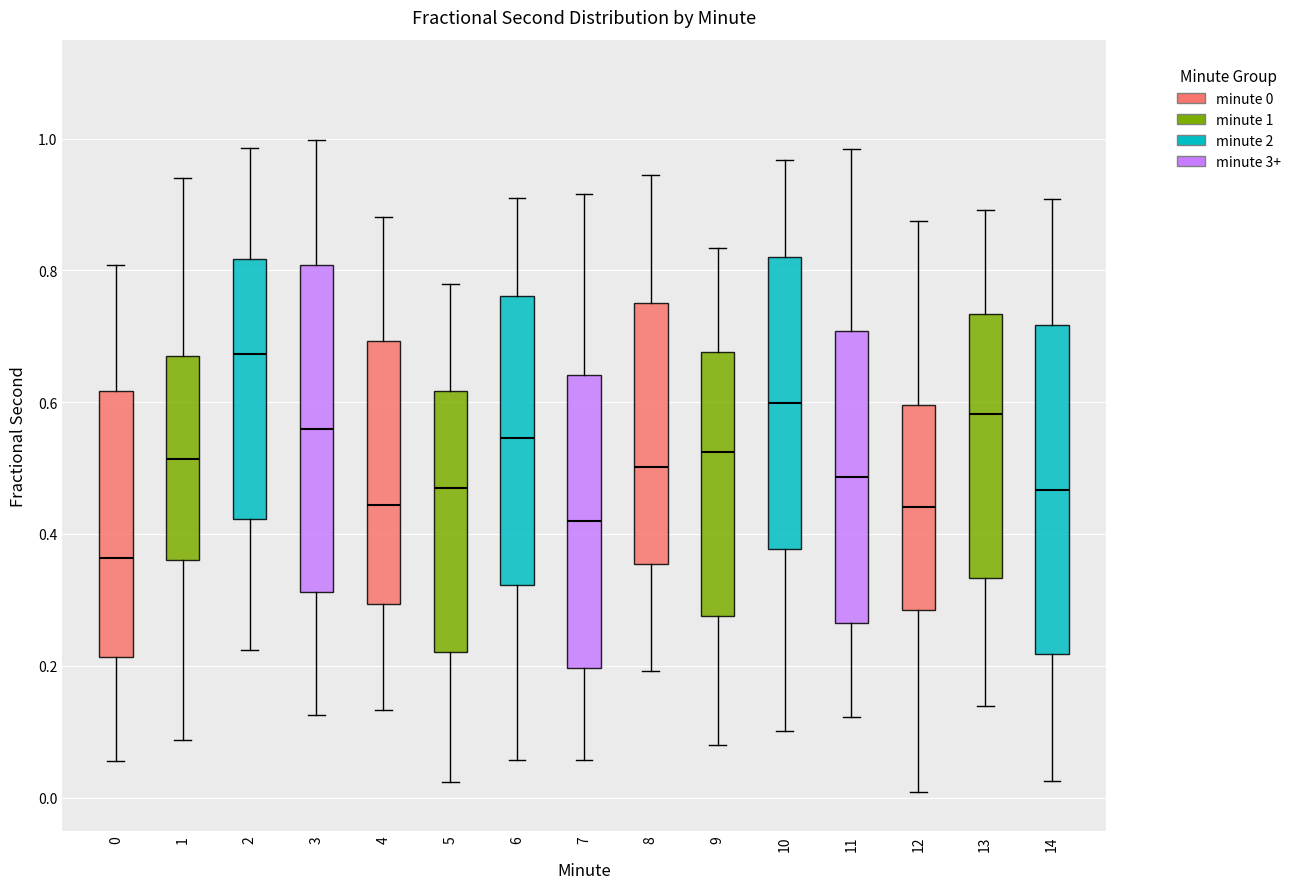

Reading left to right, read every box against the y-axis: the position of its median line, the range the box covers, and the ends of its whiskers. The values are not printed on the chart, so give them approximately, as read against the axis.

0: median 0.36, box 0.22 to 0.62, whiskers 0.06 to 0.80
1: median 0.52, box 0.36 to 0.68, whiskers 0.08 to 0.94
2: median 0.68, box 0.42 to 0.82, whiskers 0.22 to 0.98
3: median 0.56, box 0.32 to 0.80, whiskers 0.12 to 1.00
4: median 0.44, box 0.30 to 0.70, whiskers 0.14 to 0.88
5: median 0.48, box 0.22 to 0.62, whiskers 0.02 to 0.78
6: median 0.54, box 0.32 to 0.76, whiskers 0.06 to 0.90
7: median 0.42, box 0.20 to 0.64, whiskers 0.06 to 0.92
8: median 0.50, box 0.36 to 0.76, whiskers 0.20 to 0.94
9: median 0.52, box 0.28 to 0.68, whiskers 0.08 to 0.84
10: median 0.60, box 0.38 to 0.82, whiskers 0.10 to 0.96
11: median 0.48, box 0.26 to 0.70, whiskers 0.12 to 0.98
12: median 0.44, box 0.28 to 0.60, whiskers 0.00 to 0.88
13: median 0.58, box 0.34 to 0.74, whiskers 0.14 to 0.90
14: median 0.46, box 0.22 to 0.72, whiskers 0.02 to 0.90